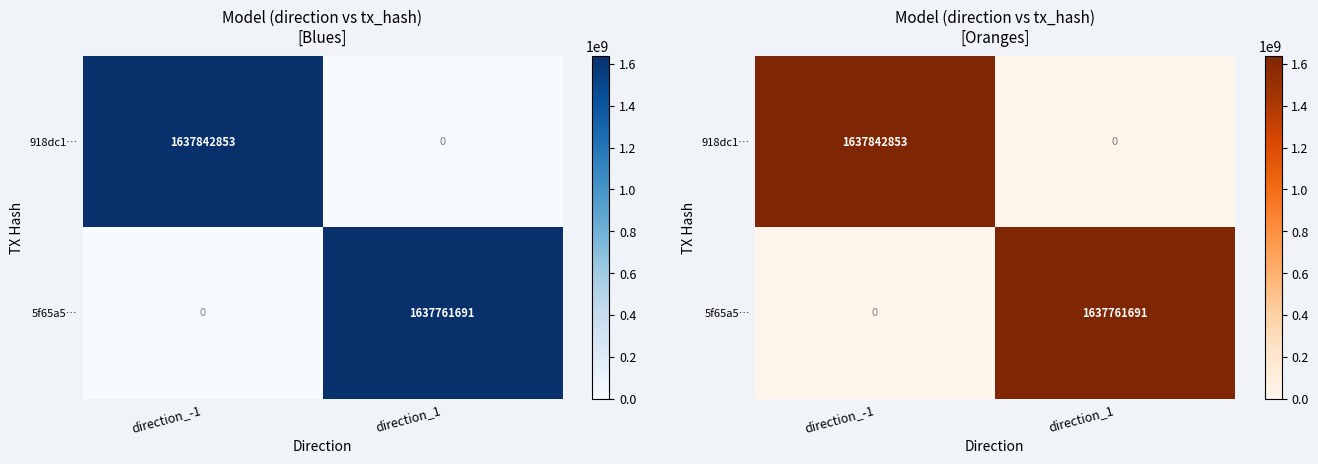

How many distinct data groups are displayed?

2